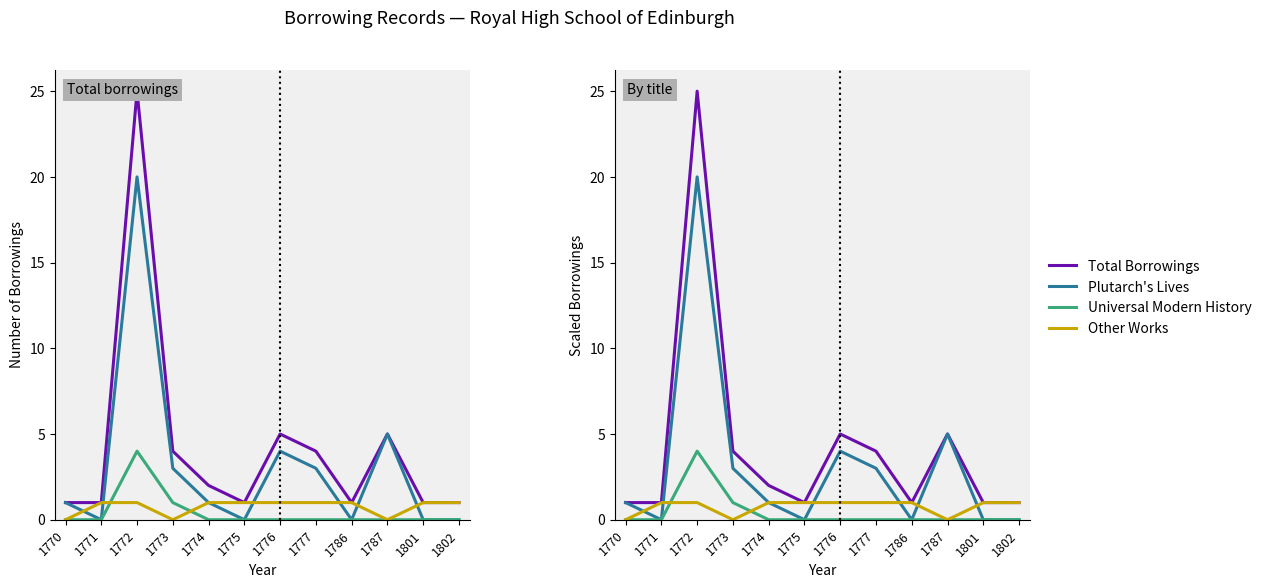

True or false: Plutarch's Lives and Universal Modern History intersect in this chart.

False